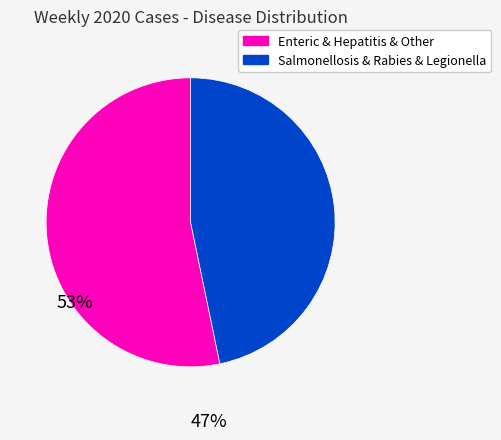

Is there any slice that represents more than half of the pie?

Yes